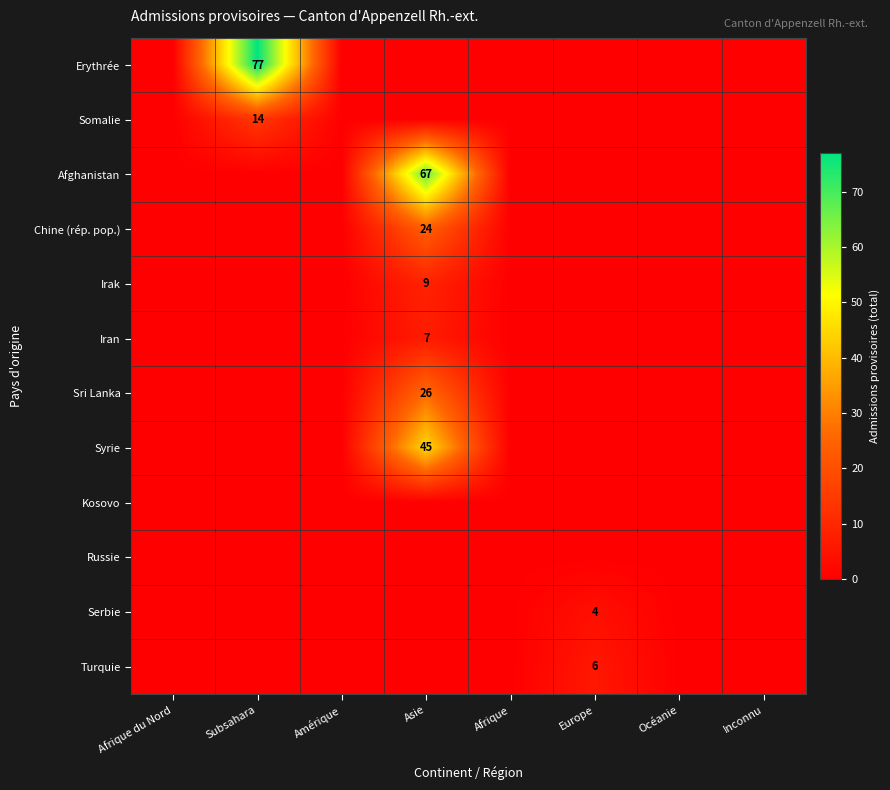

What is the sum of all Somalie values?

14